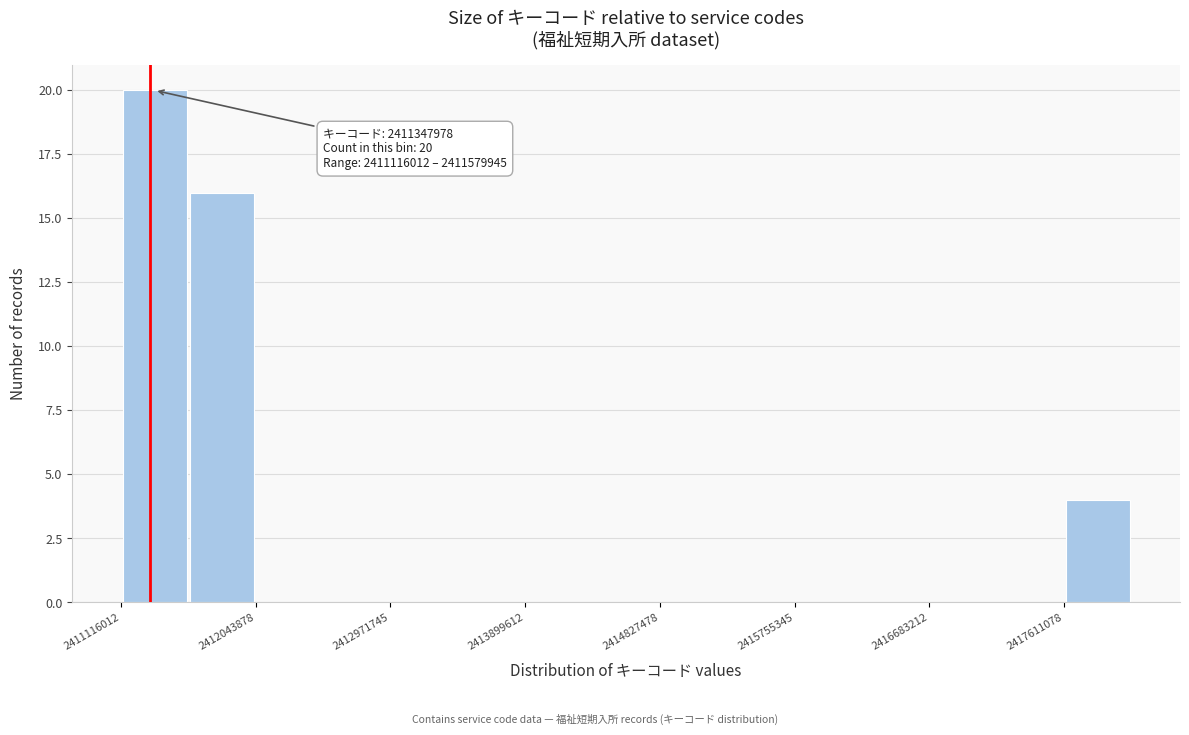

Over which range of the x-axis is the bar tallest?

2411100000 to 2411600000